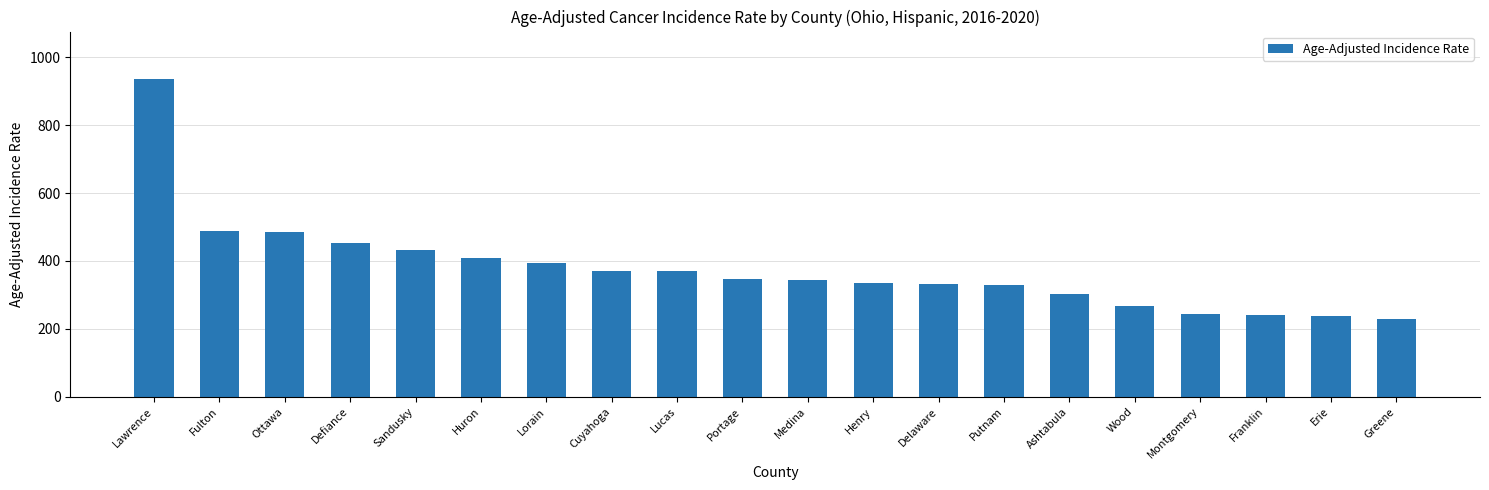

What is the difference between the maximum and minimum values?

706.3